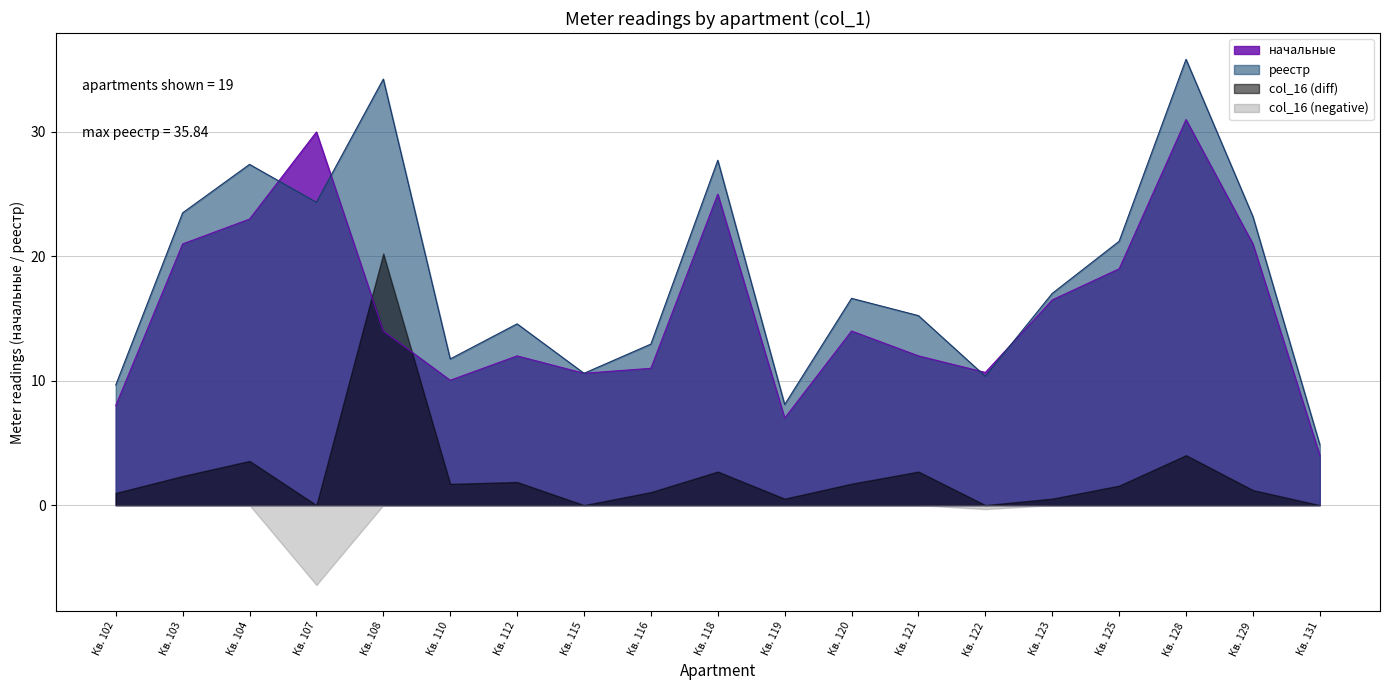

How many lines are shown in the chart?

4